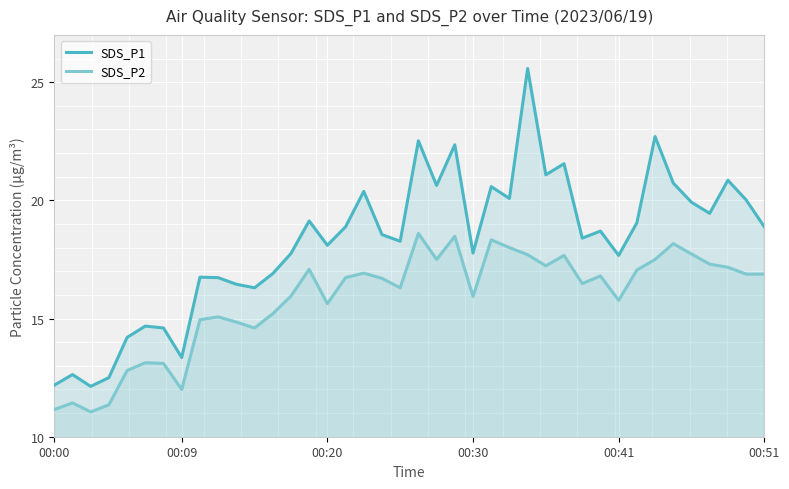

The SDS_P1 series shows 33.4 at 37. True or false?

False